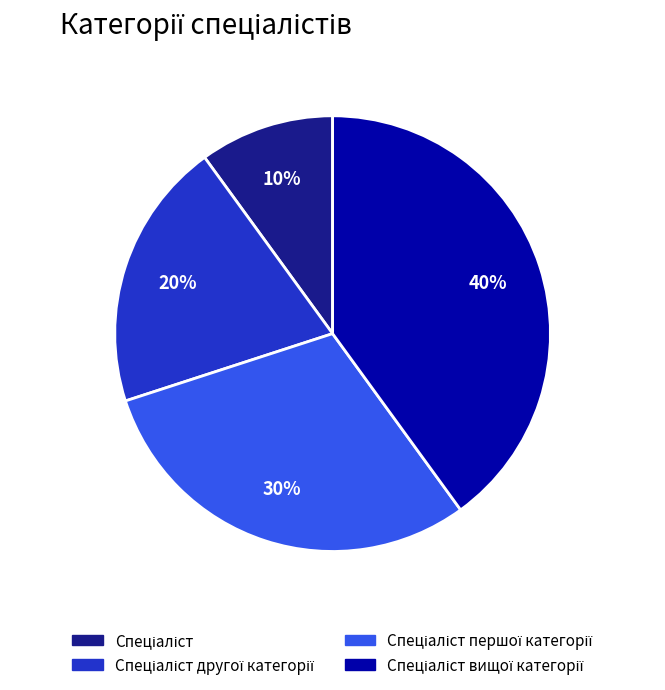

To the nearest percent, what is the average slice percentage?

25%